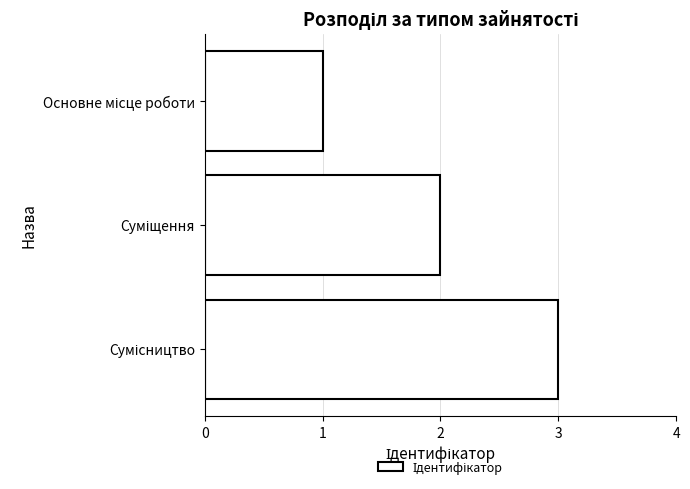

What is the sum of all values?

6